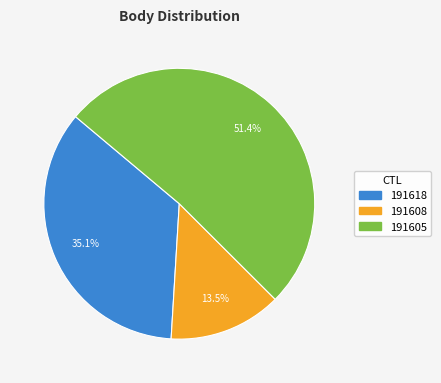

Is 191605 the majority of the pie?

Yes